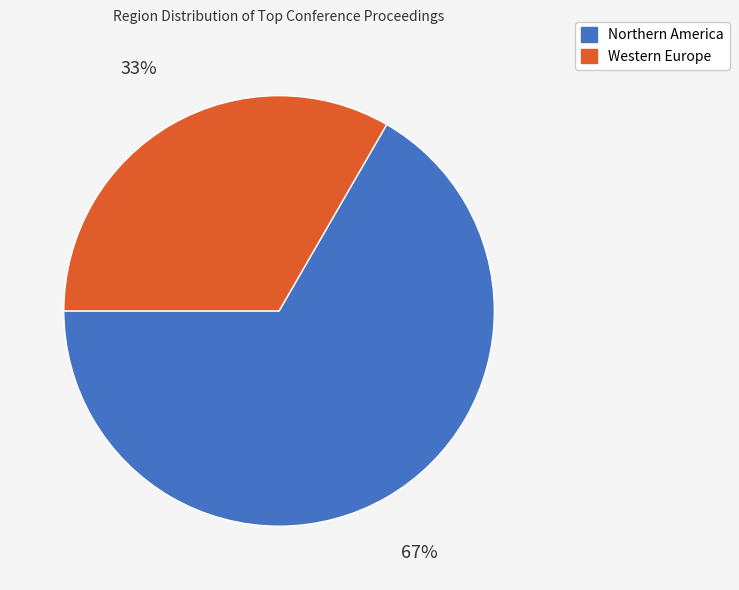

Between Western Europe and Northern America, which is larger?

Northern America